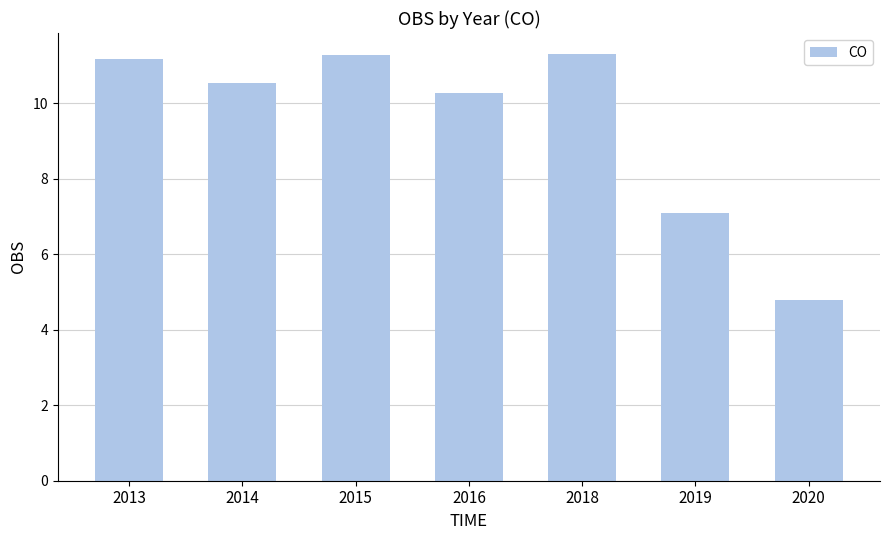

Is it true that the value at 2016 is 10.3?

True